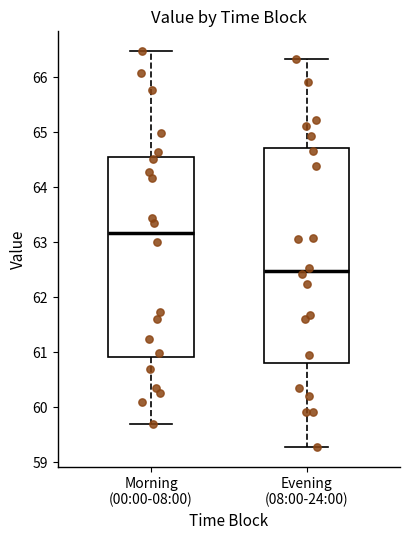

Which box has the lowest median line?

Evening (08:00-24:00)